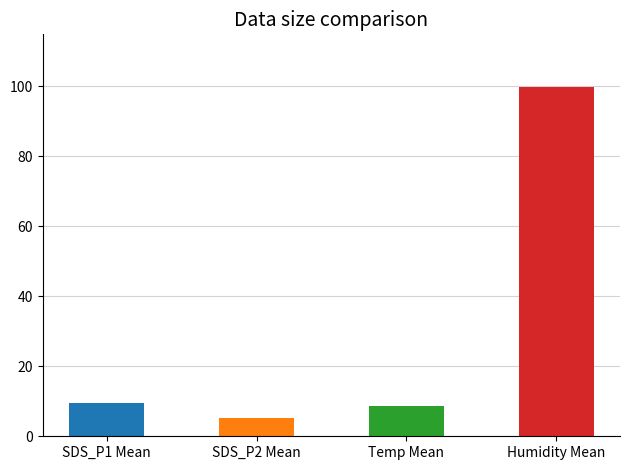

Which series has the largest total across all categories?

Humidity